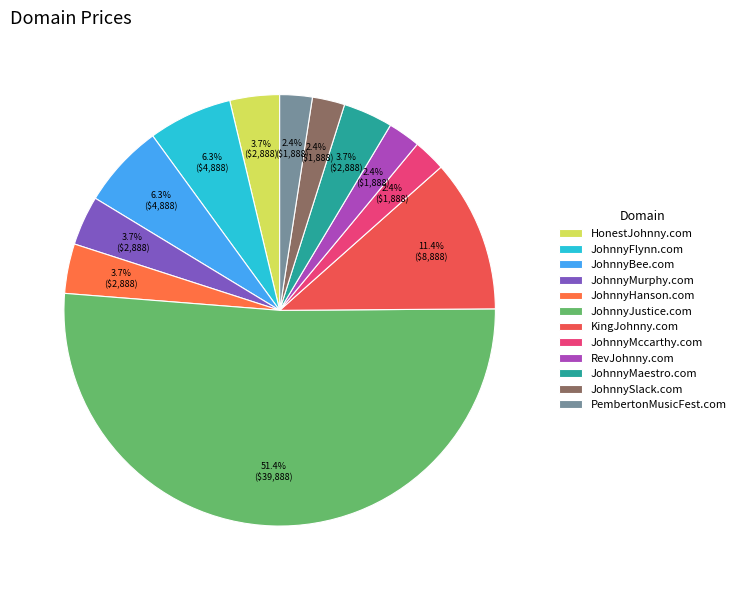

Is JohnnyBee.com the majority of the pie?

No